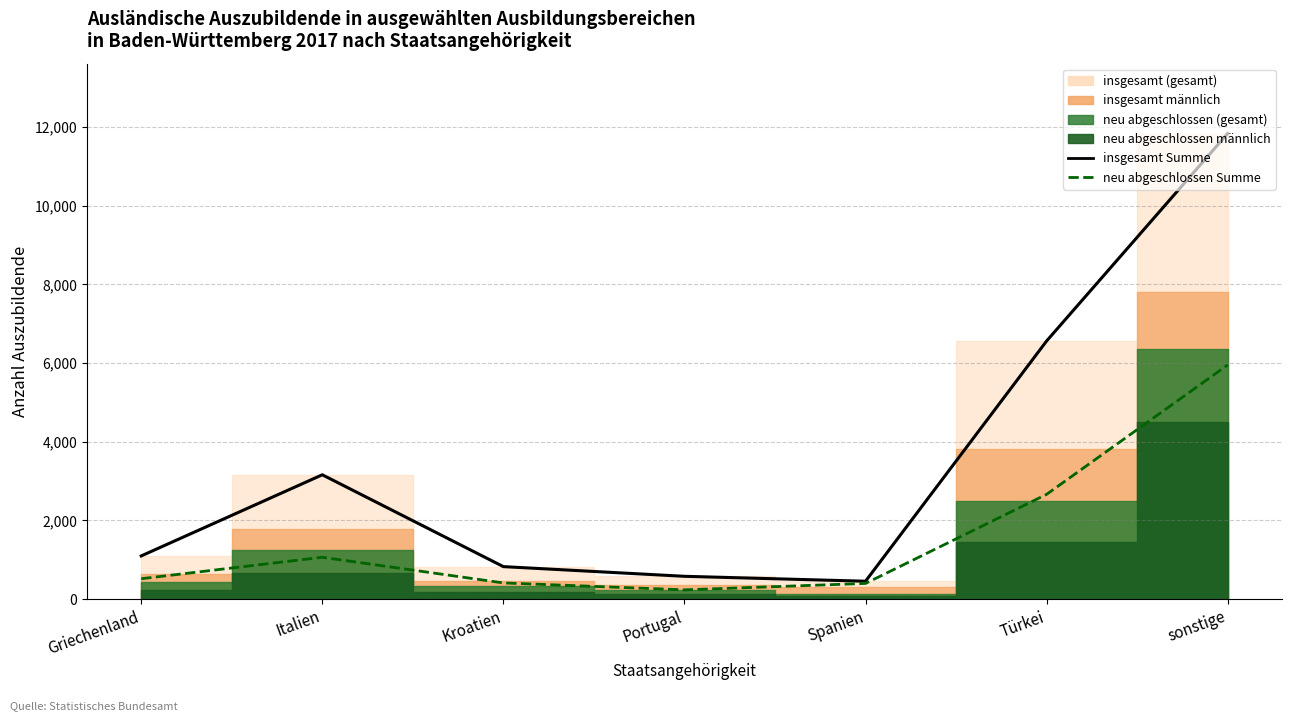

True or false: neu abgeschlossen Summe has a value of 121.0 at Griechenland.

False